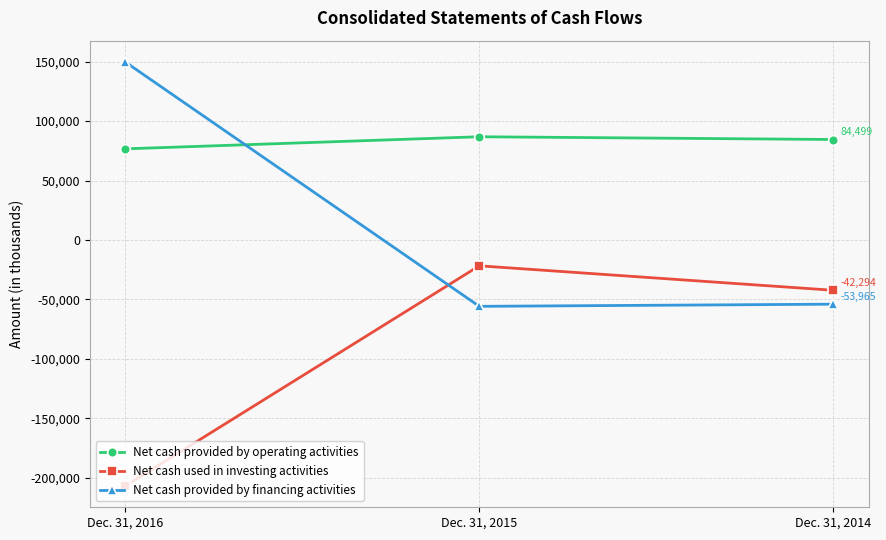

How many categories are shown in the chart?

3